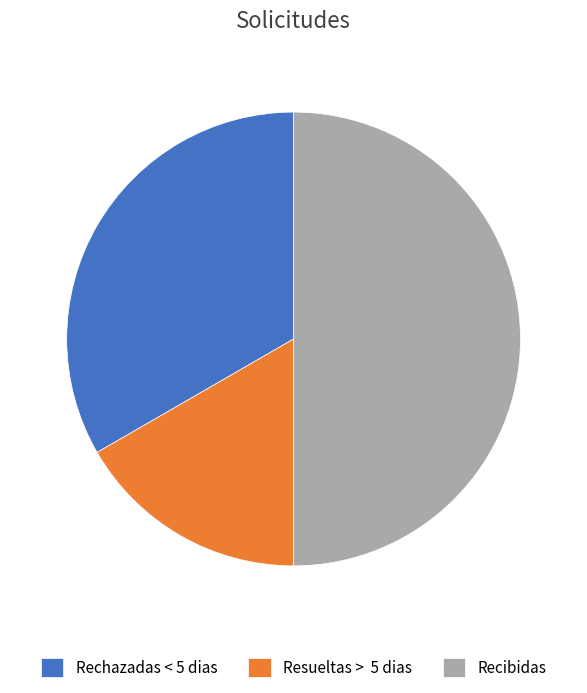

Does Rechazadas < 5 dias account for over 50% of the chart?

No